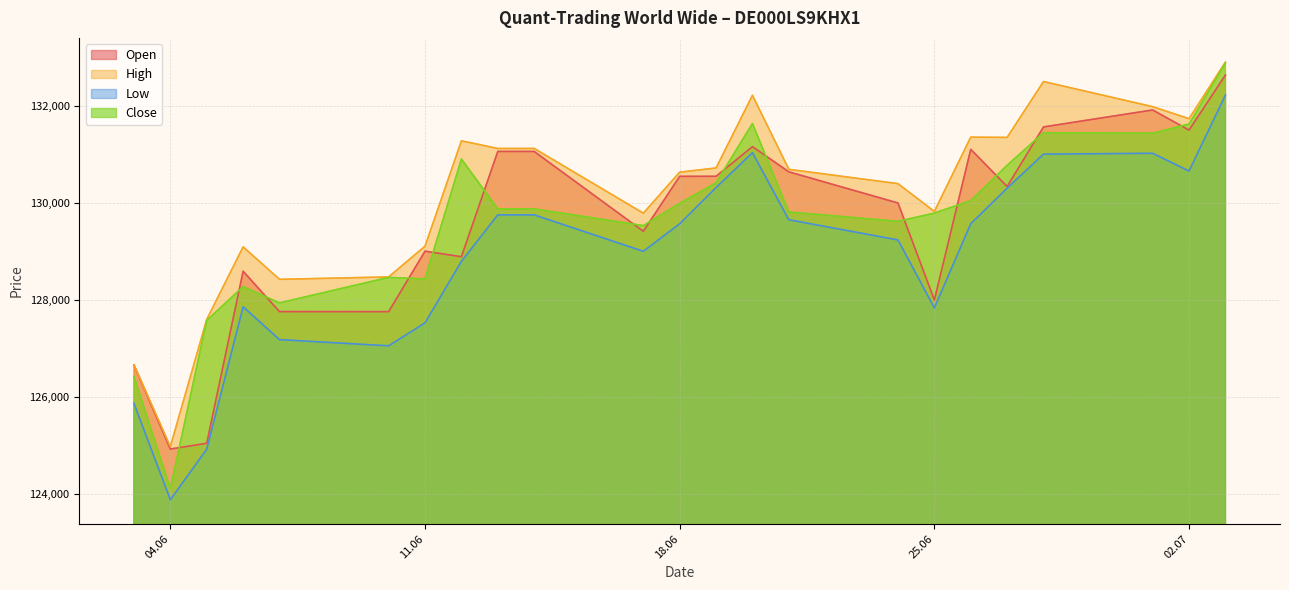

Which series has the largest total across all categories?

High